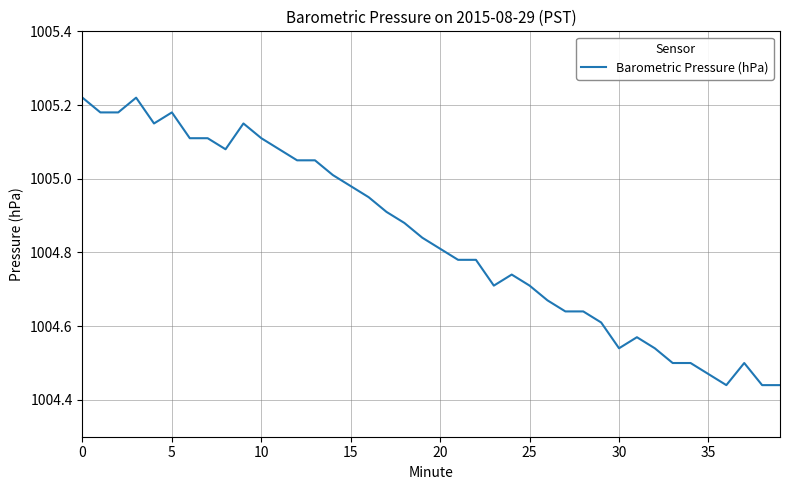

Does the chart have visible grid lines?

Yes